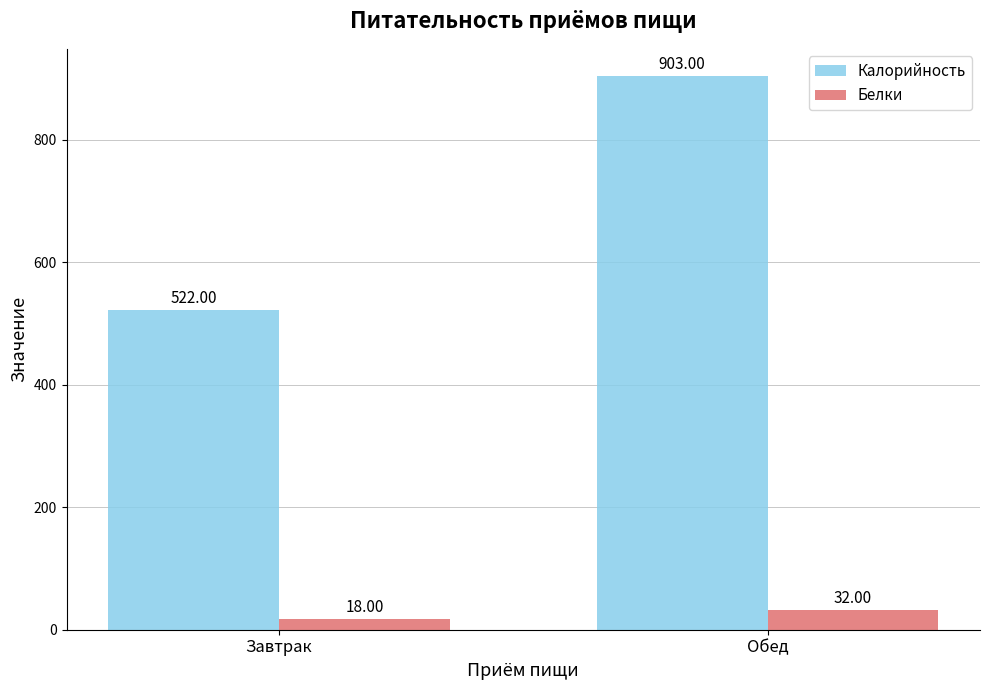

How many values in the Калорийность series are below 903?

1